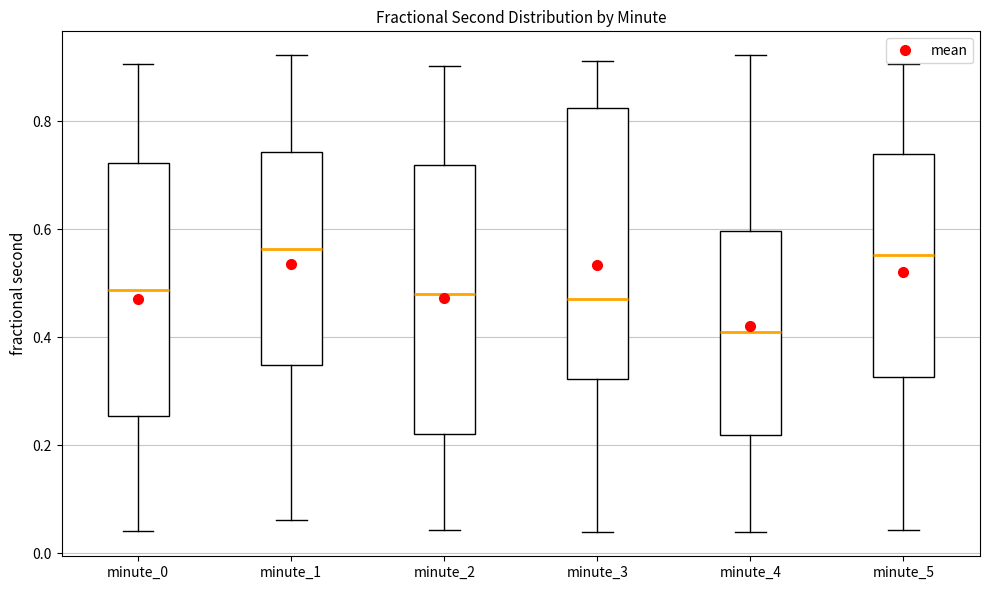

Where is the upper edge of the box for minute_4 on the y-axis? The values are not printed on the chart, so give them approximately, as read against the axis.

0.60